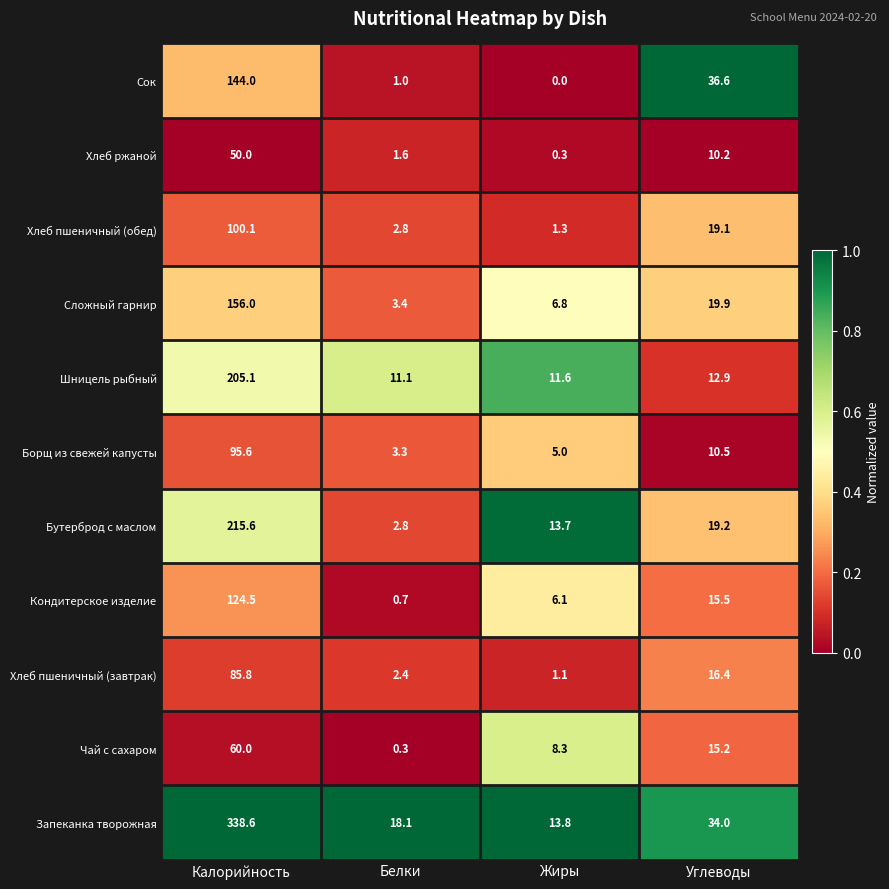

How many categories are shown in the chart?

4